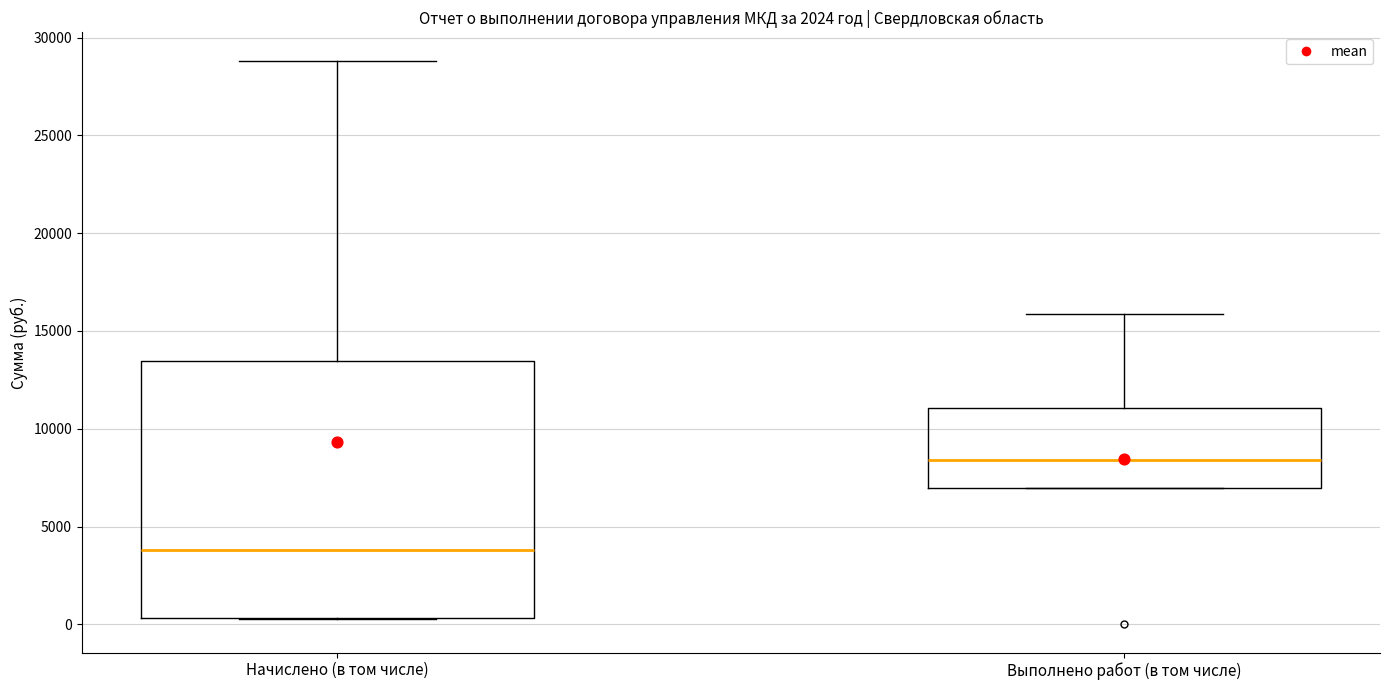

Reading left to right, transcribe this box plot: for each box, give where its median line is, the range the box spans, and where its two whiskers end, as read against the y-axis. The values are not printed on the chart, so give them approximately, as read against the axis.

Начислено (в том числе): median 4000, box 500 to 13500, whiskers 500 to 29000
Выполнено работ (в том числе): median 8500, box 7000 to 11000, whiskers 7000 to 16000